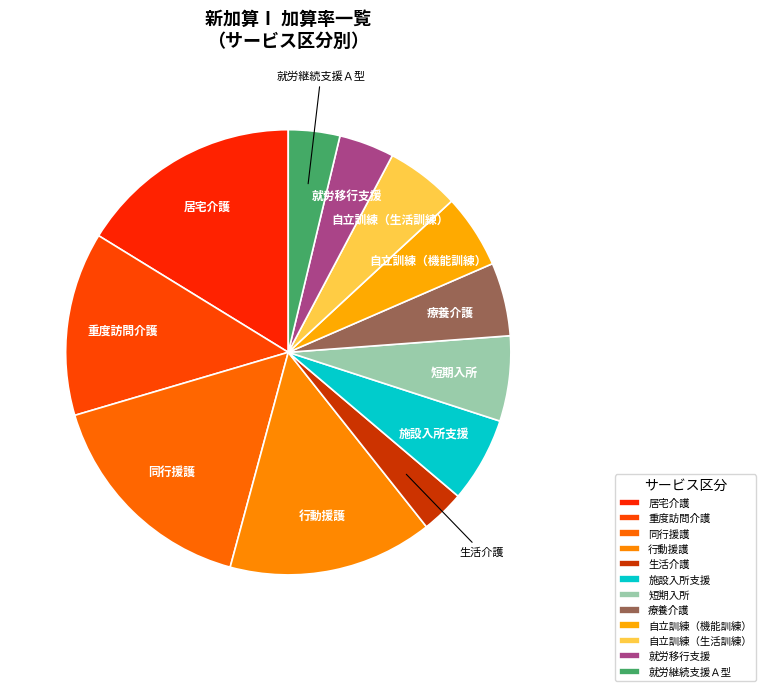

What is the smallest slice in the pie chart?

生活介護